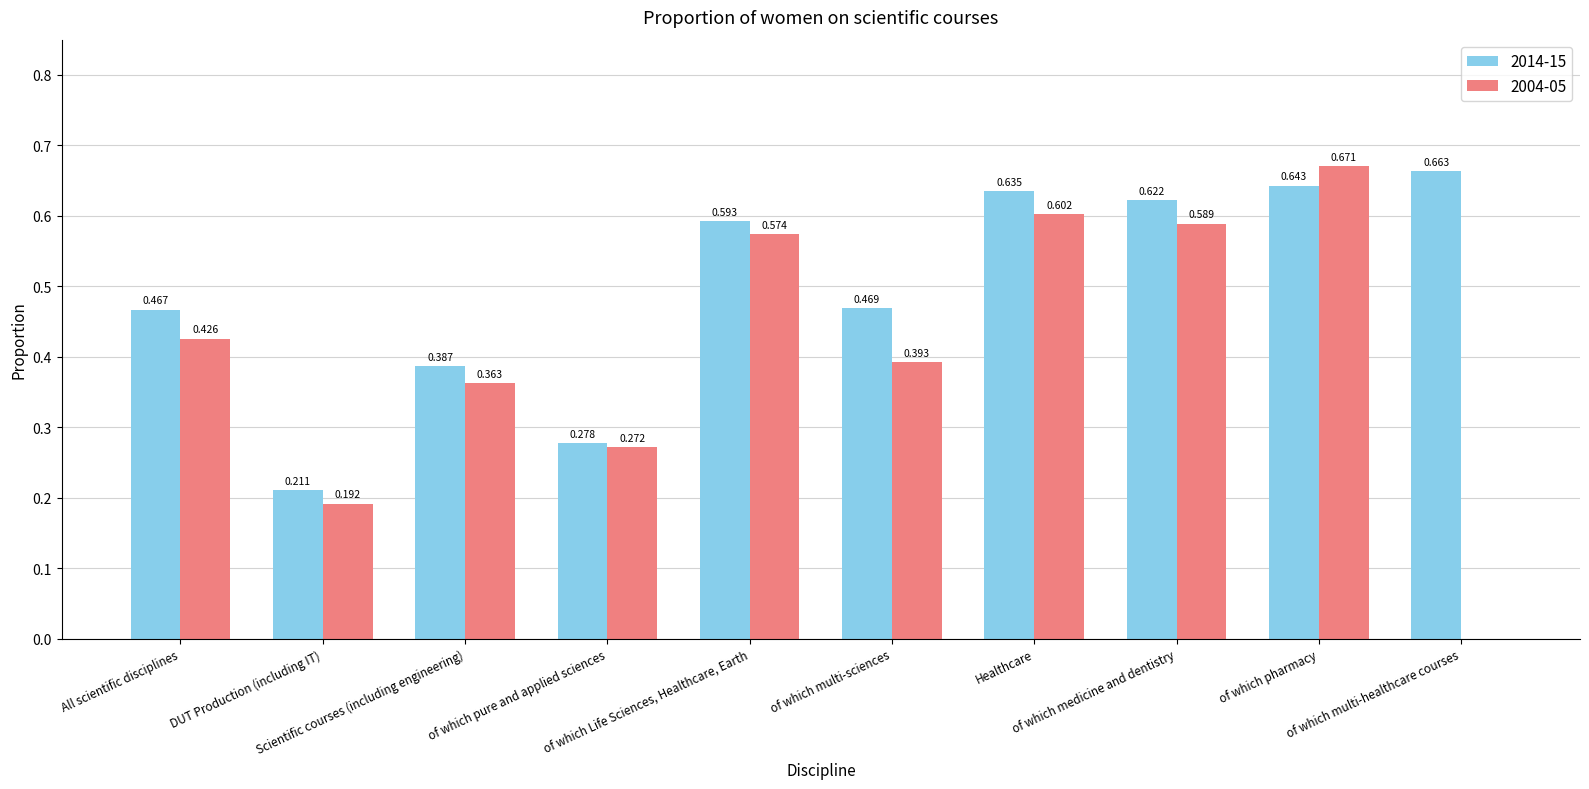

Count the number of categories in the chart.

10